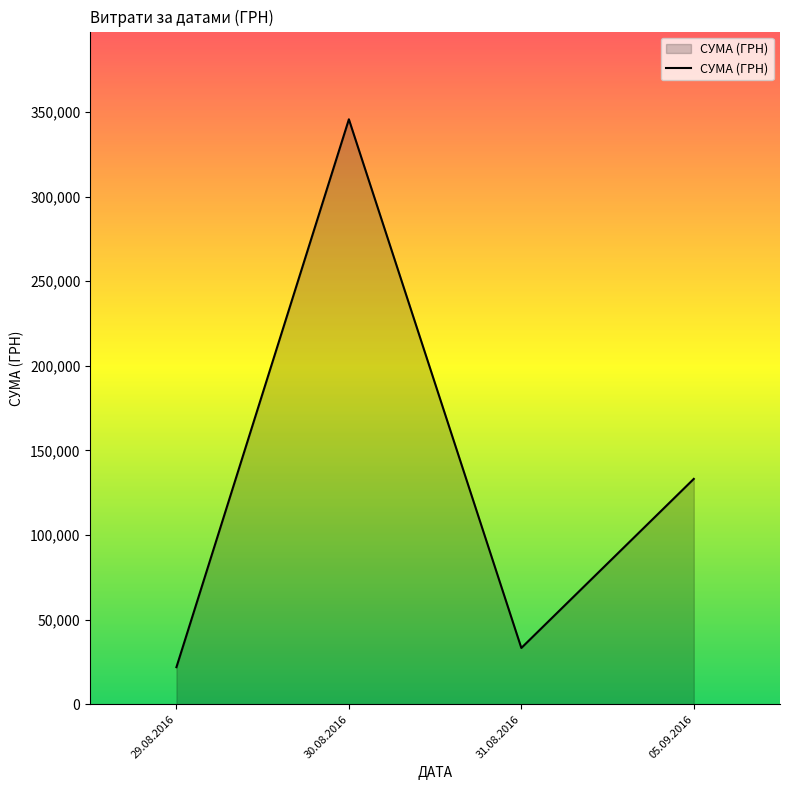

Is it true that the value at 31.08.2016 is 21220.5?

False